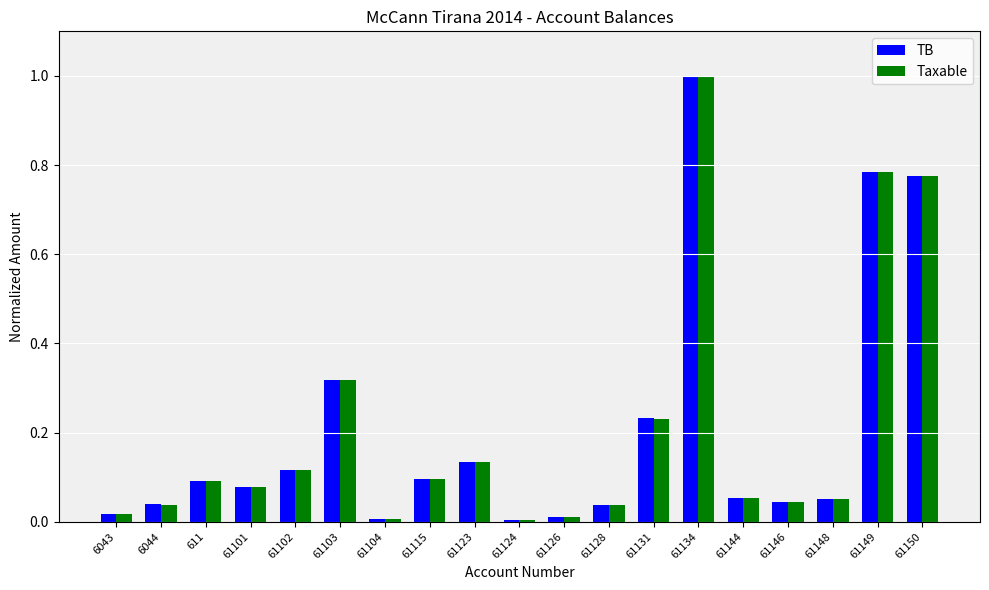

At which category is the sum across all series the highest?

61134